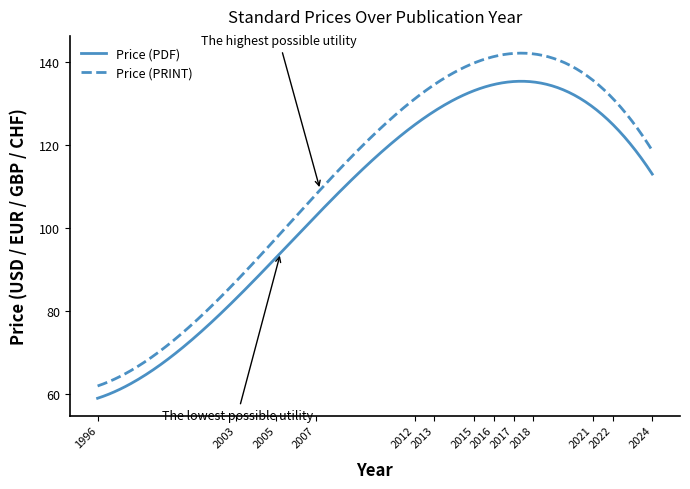

Which series has the largest total across all categories?

Price (PRINT)